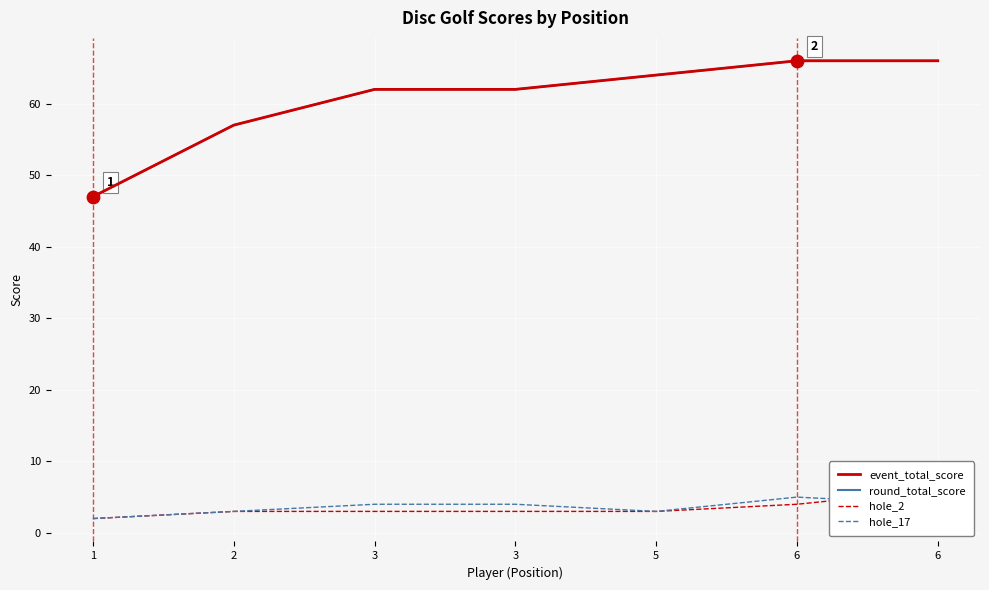

What is the total value across all series at 3?

131